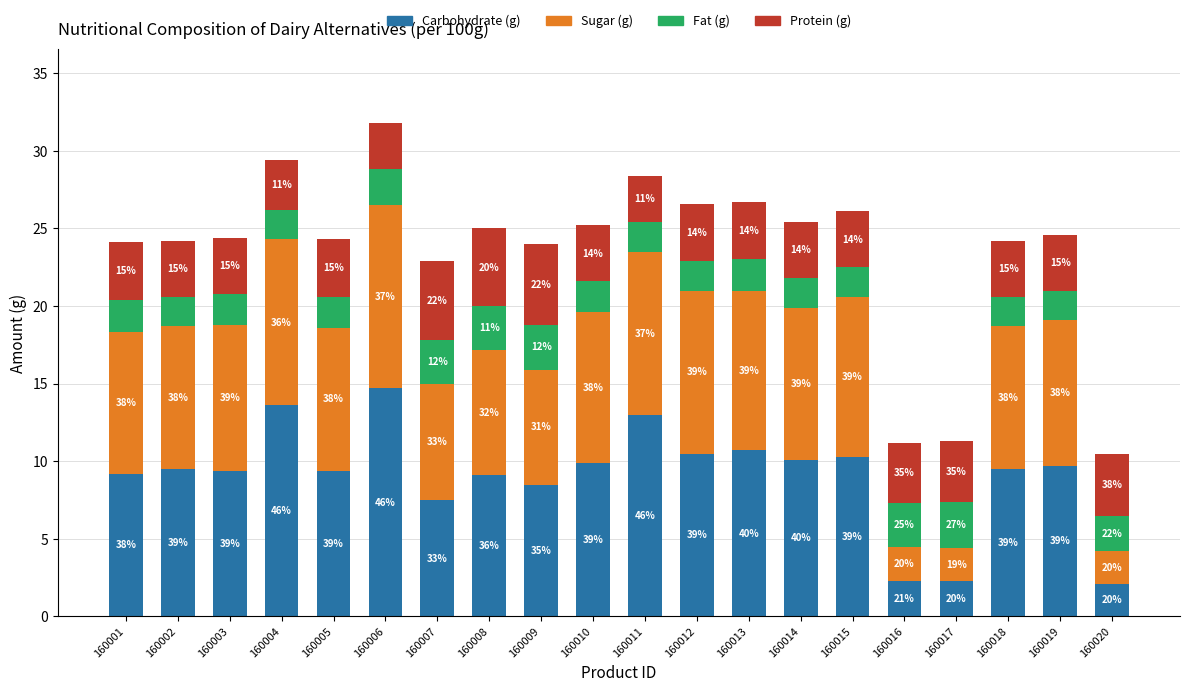

List the labels in order of Fat (g) value, smallest first.

160002, 160004, 160011, 160012, 160014, 160015, 160018, 160019, 160003, 160005, 160010, 160013, 160001, 160006, 160020, 160007, 160008, 160016, 160009, 160017